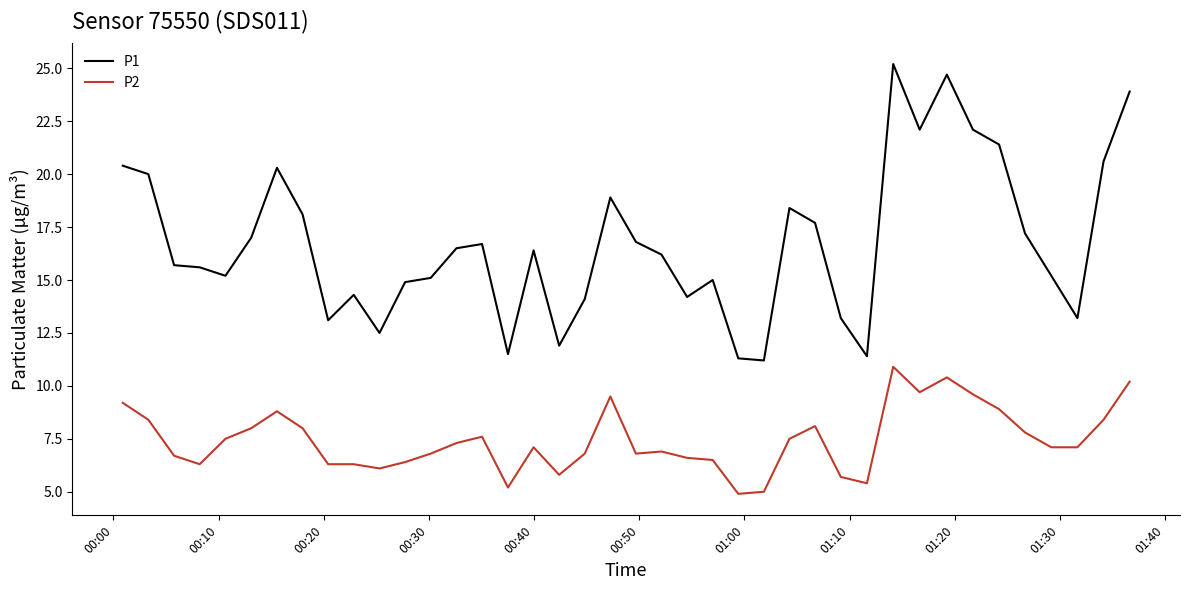

List the series in order of their peak value, highest first.

P1, P2